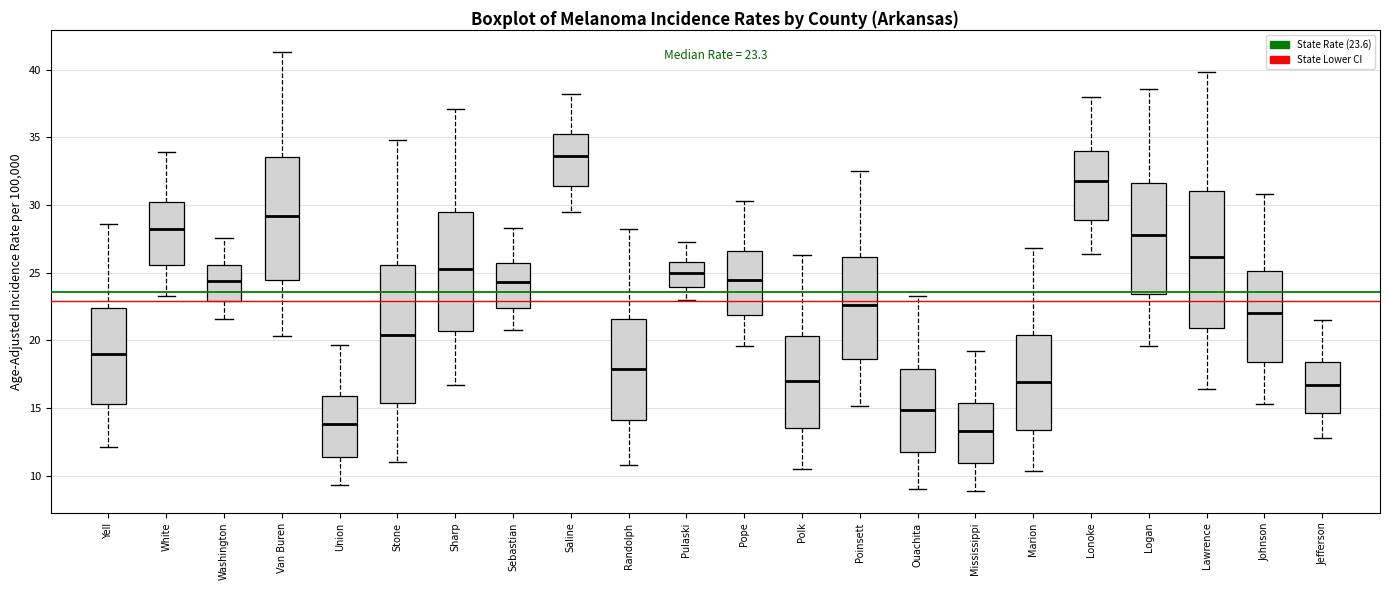

Which box has the lowest median line?

Mississippi